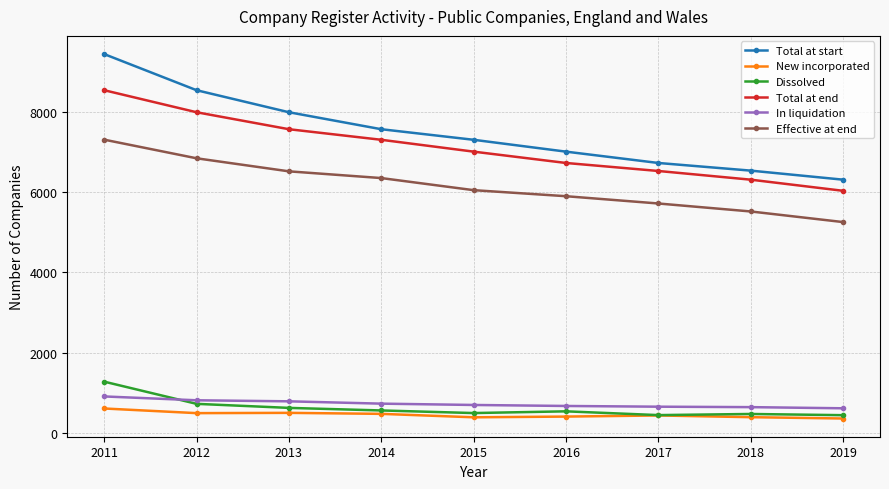

How many lines are shown in the chart?

6